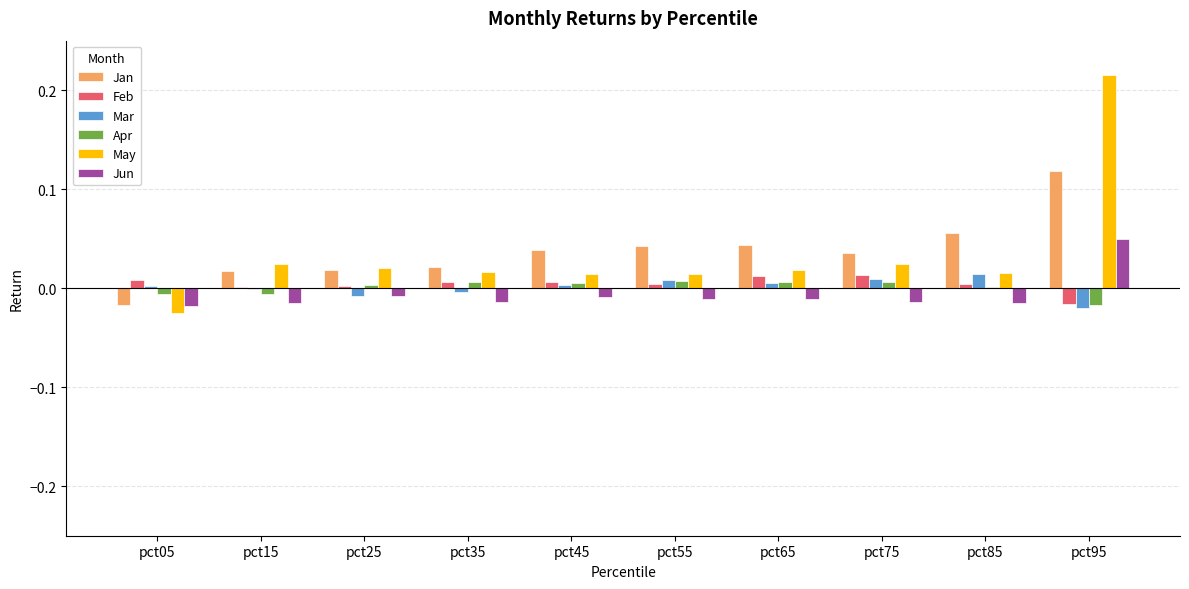

What is the sum of all May values?

0.3